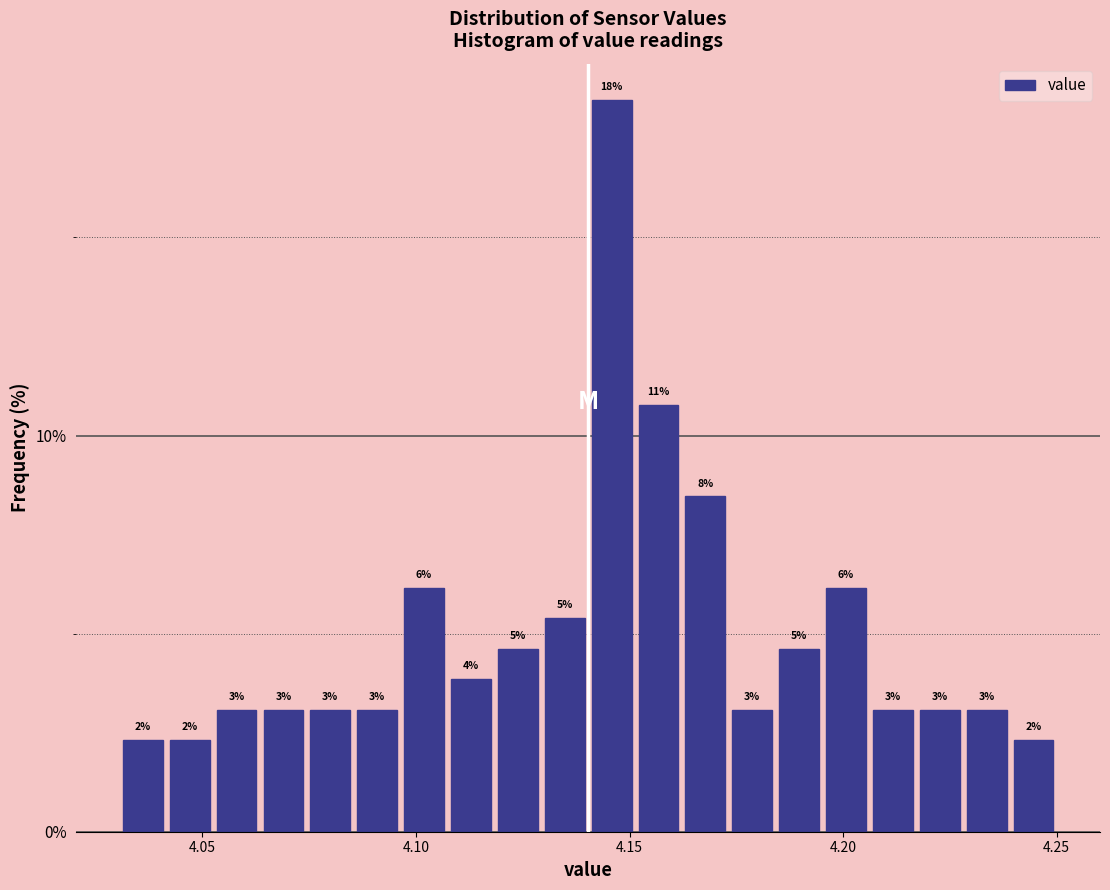

Around what value on the x-axis is the tallest bar? Give the approximate position of its centre, as read against the axis.

4.145